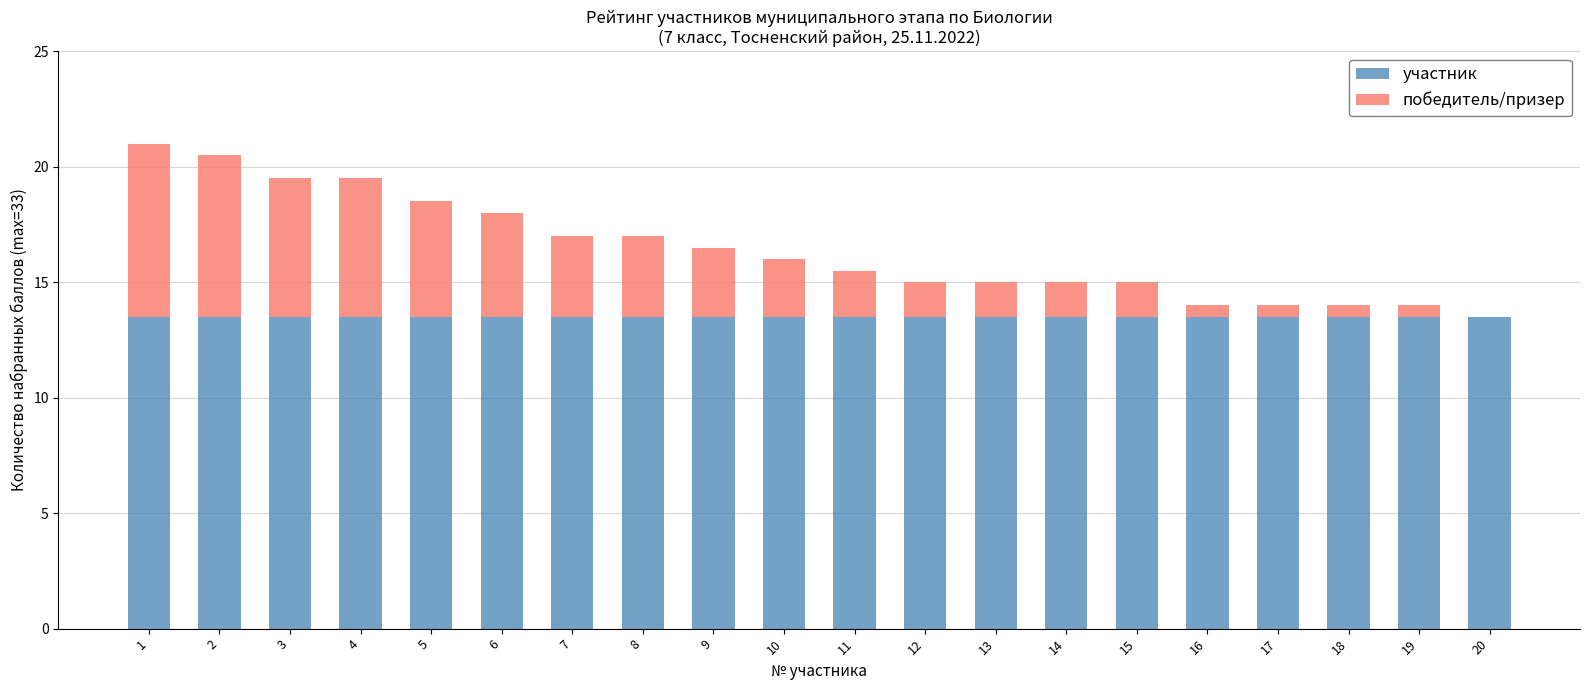

What is the sum of all участник values?

270.0